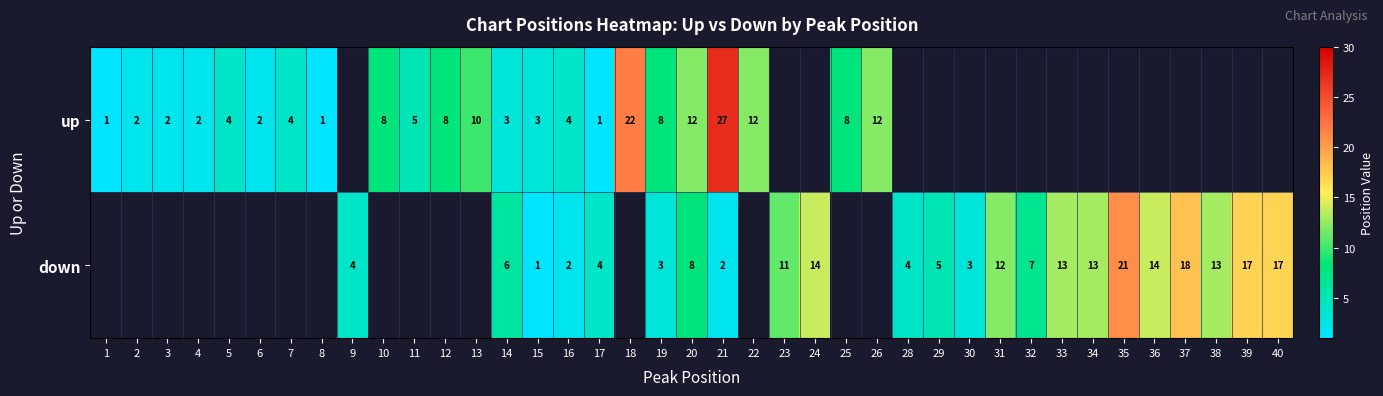

At which label does row_0 first exceed 12?

18